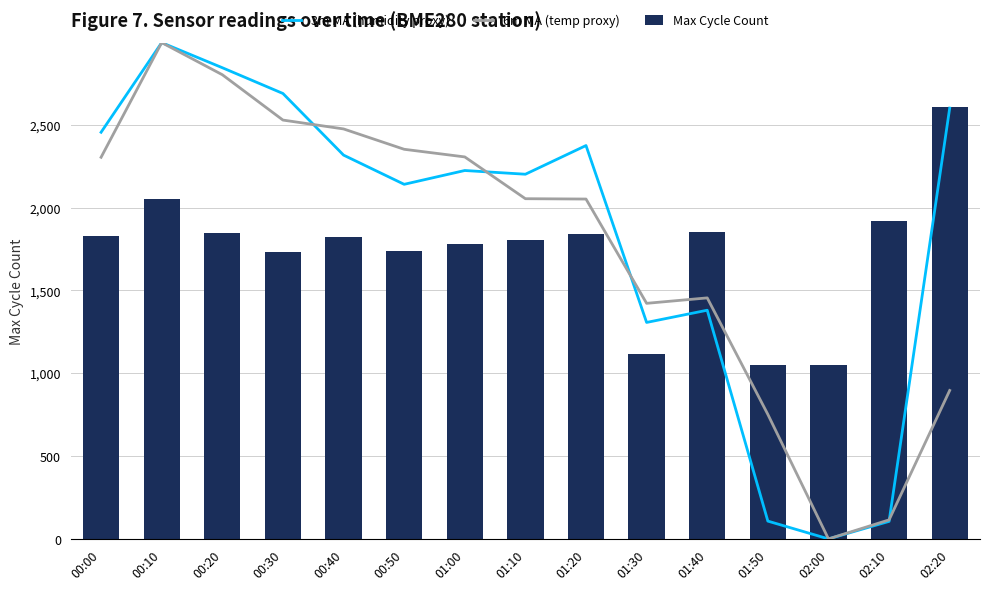

Count the number of categories in the chart.

15